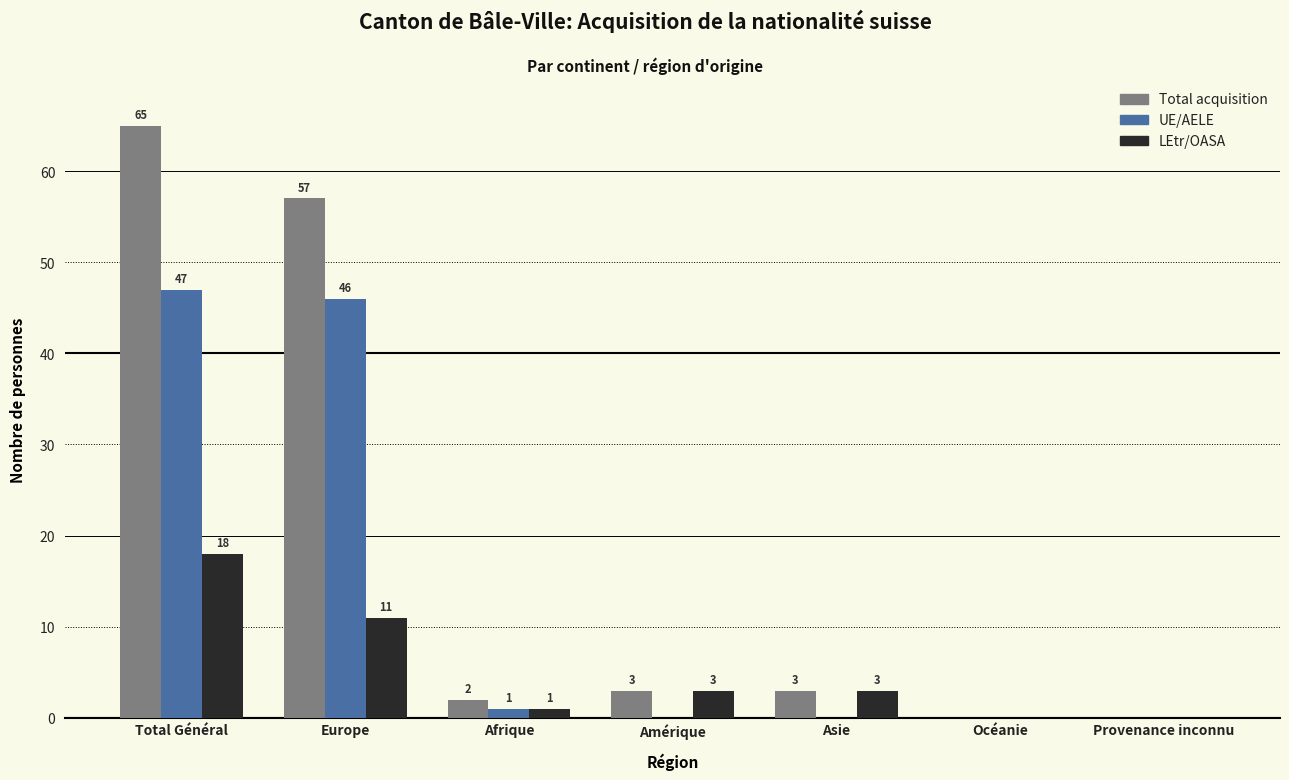

Which series has the widest spread of values?

Total acquisition